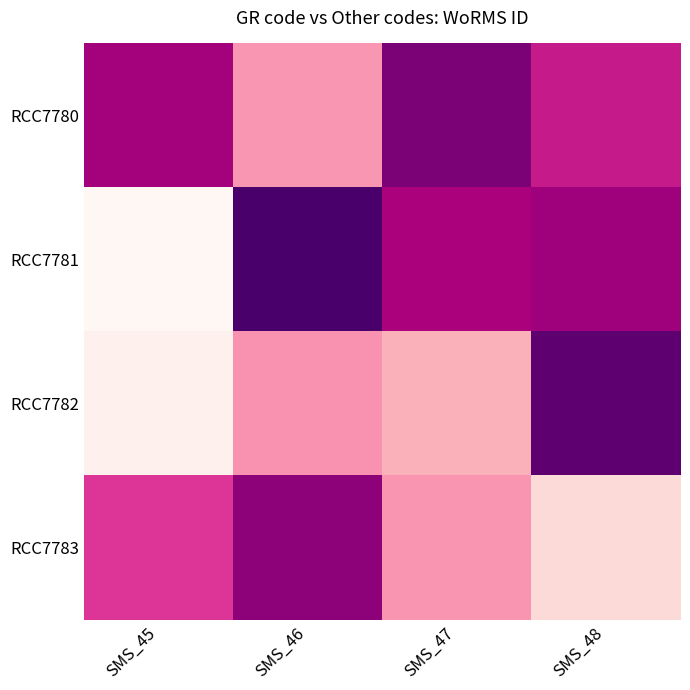

Rank the series by their average value, from lowest to highest.

RCC7782, RCC7783, RCC7781, RCC7780